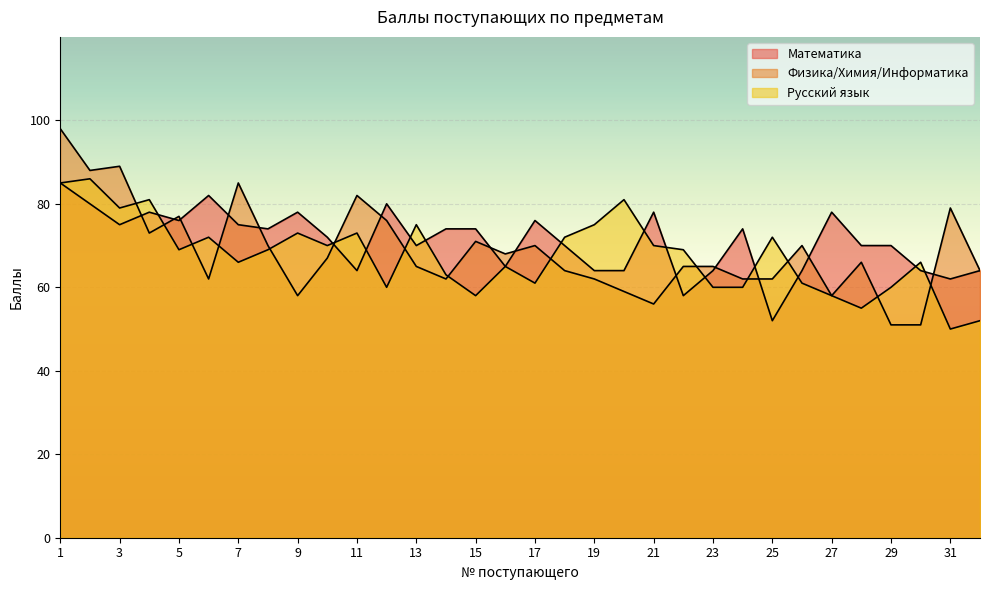

Which series has the largest range (max minus min)?

Физика/Химия/Информатика